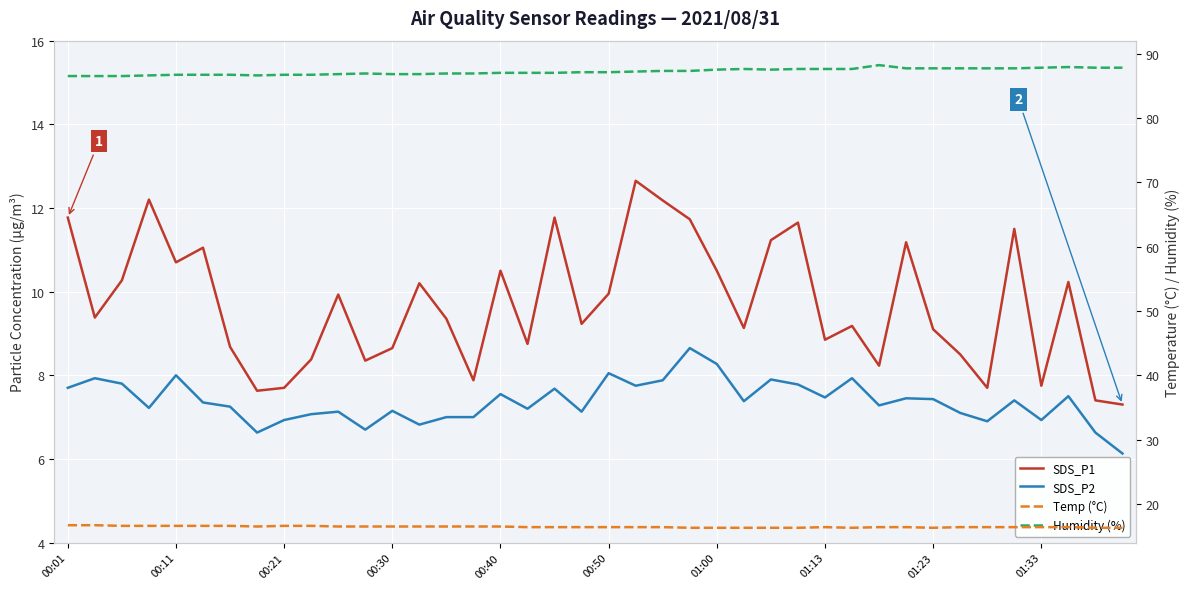

Count the Temp (°C) values in the range 16 to 17.

40